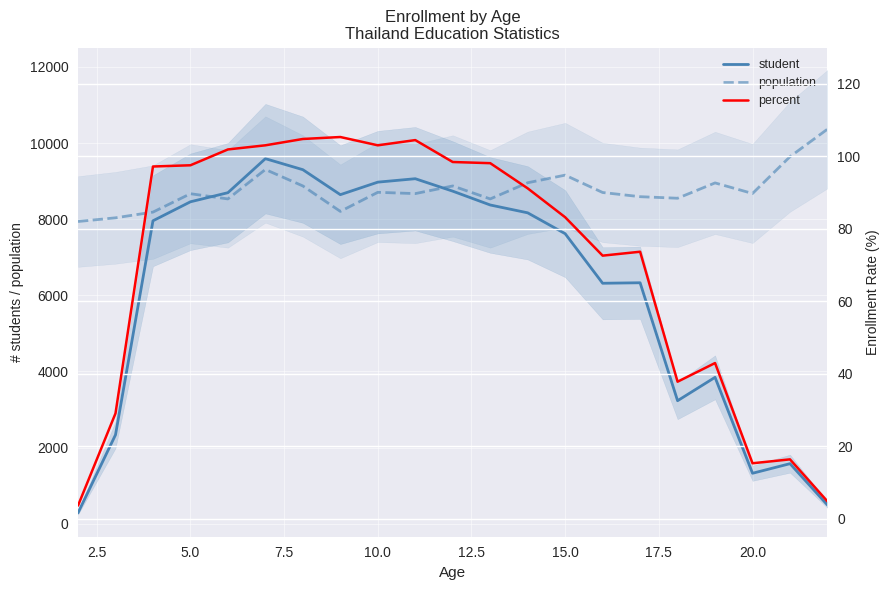

What is the average value of the student series?

6158